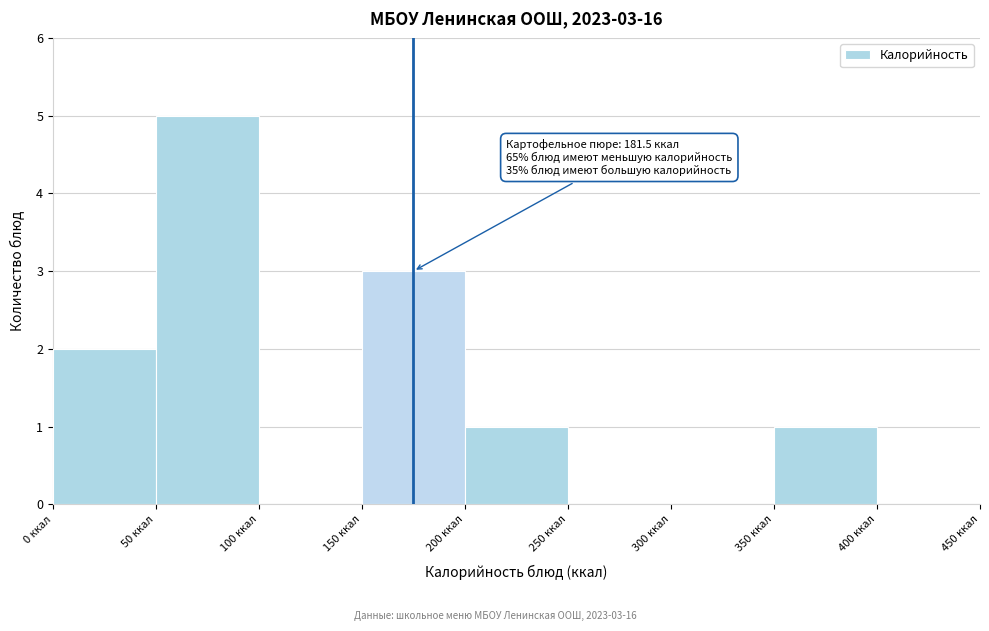

Over which range of the x-axis is the bar tallest?

50 to 100